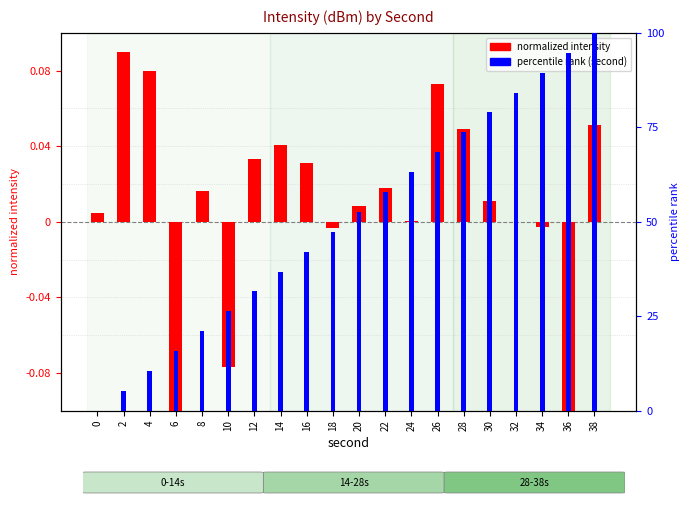

List the series in order of their overall mean, highest first.

percentile rank (second), normalized intensity